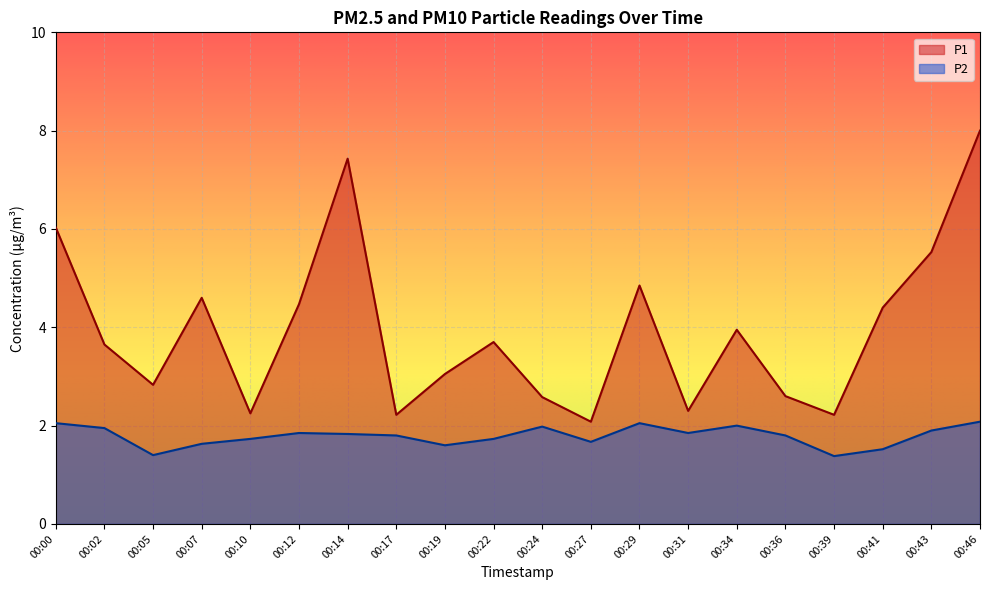

What is the value of the P1 point at the 20th from the left?

8.0